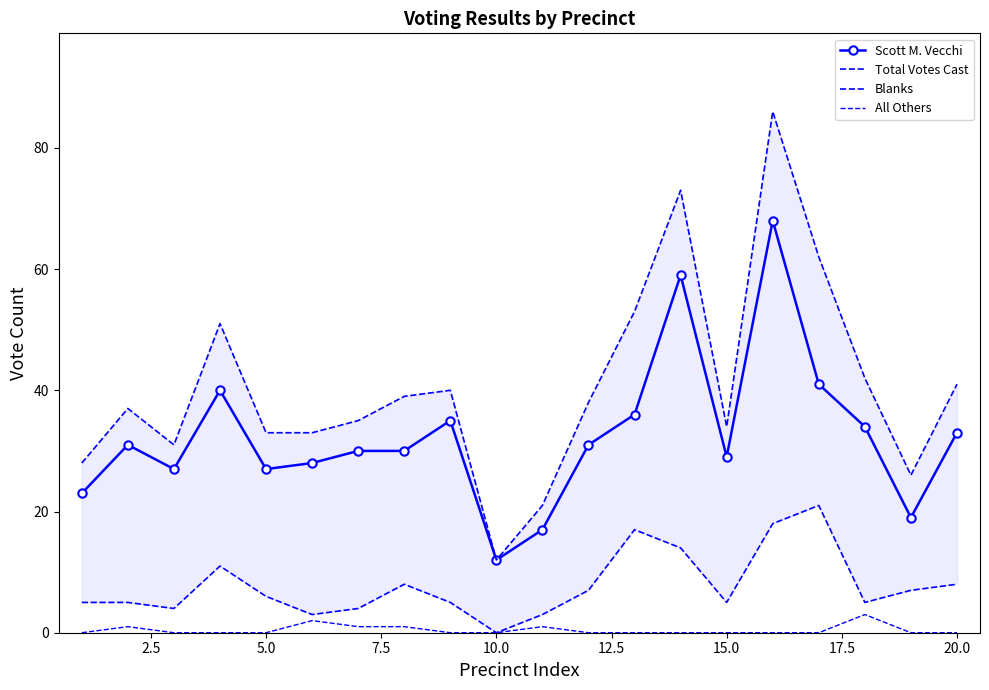

How many data points in Total Votes Cast are less than 38?

10